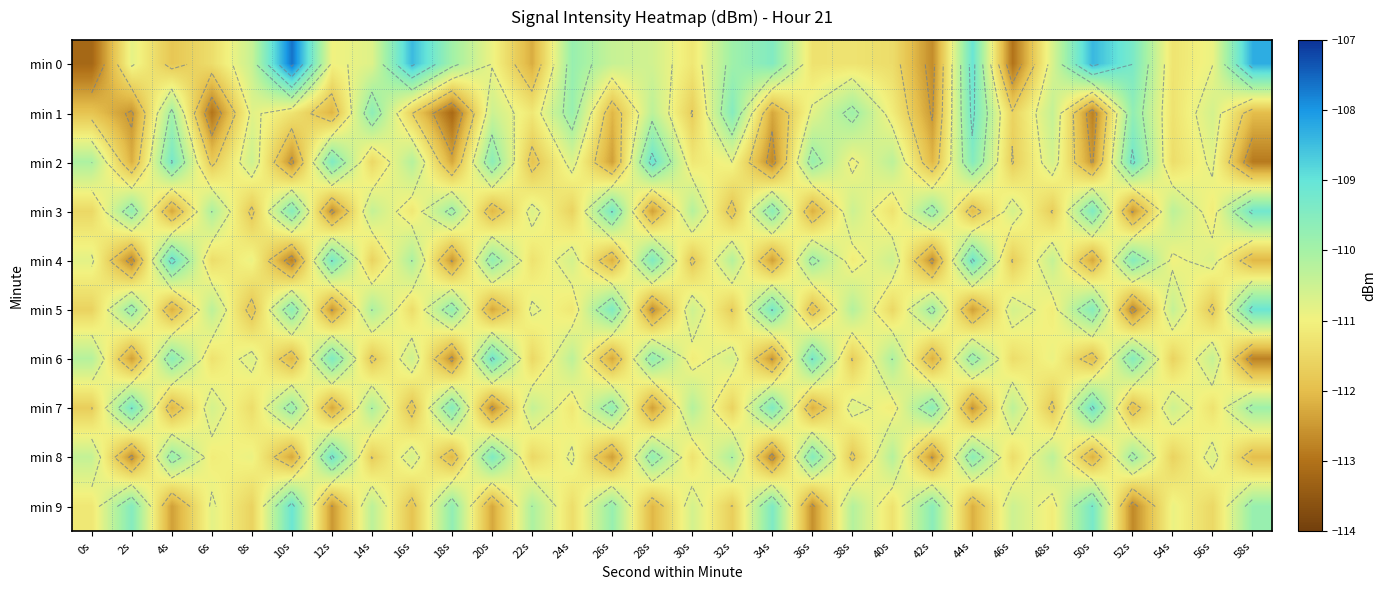

Is it true that min 8 equals -112.3 at 10s?

True